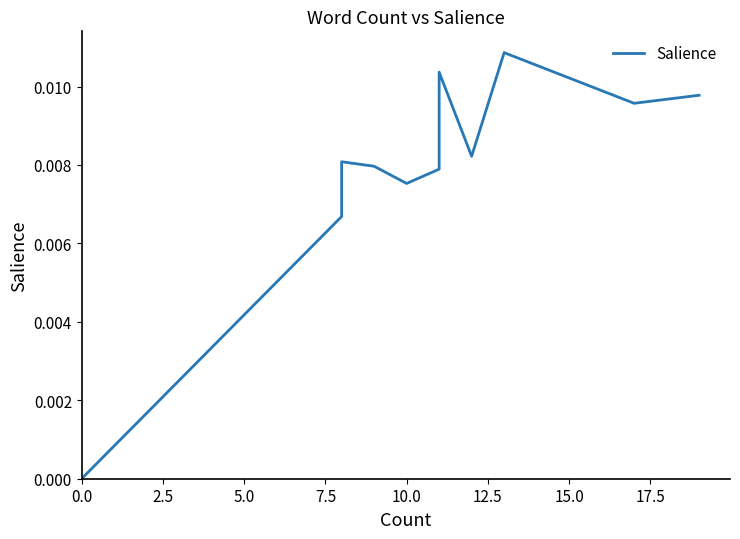

What is the label of the 14th point from the left?

13